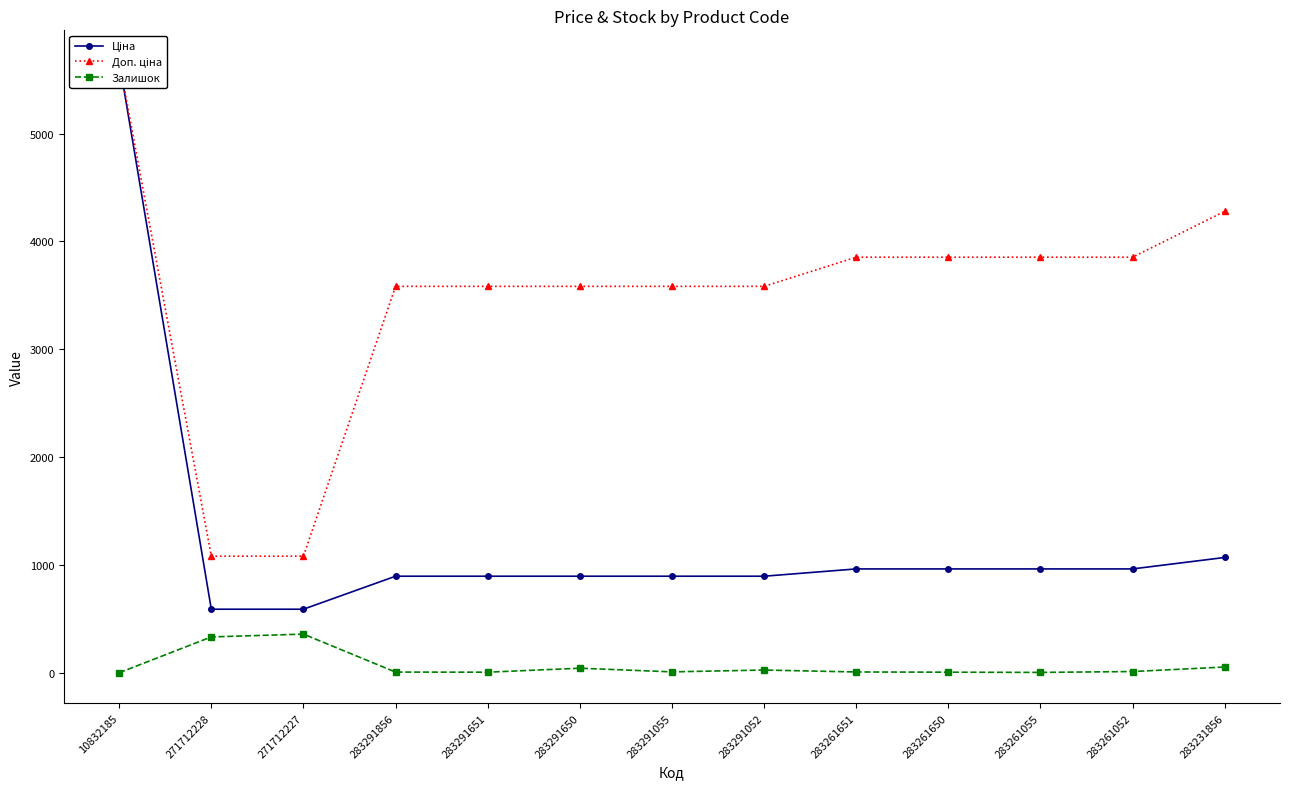

True or false: Залишок and Доп. ціна intersect in this chart.

False